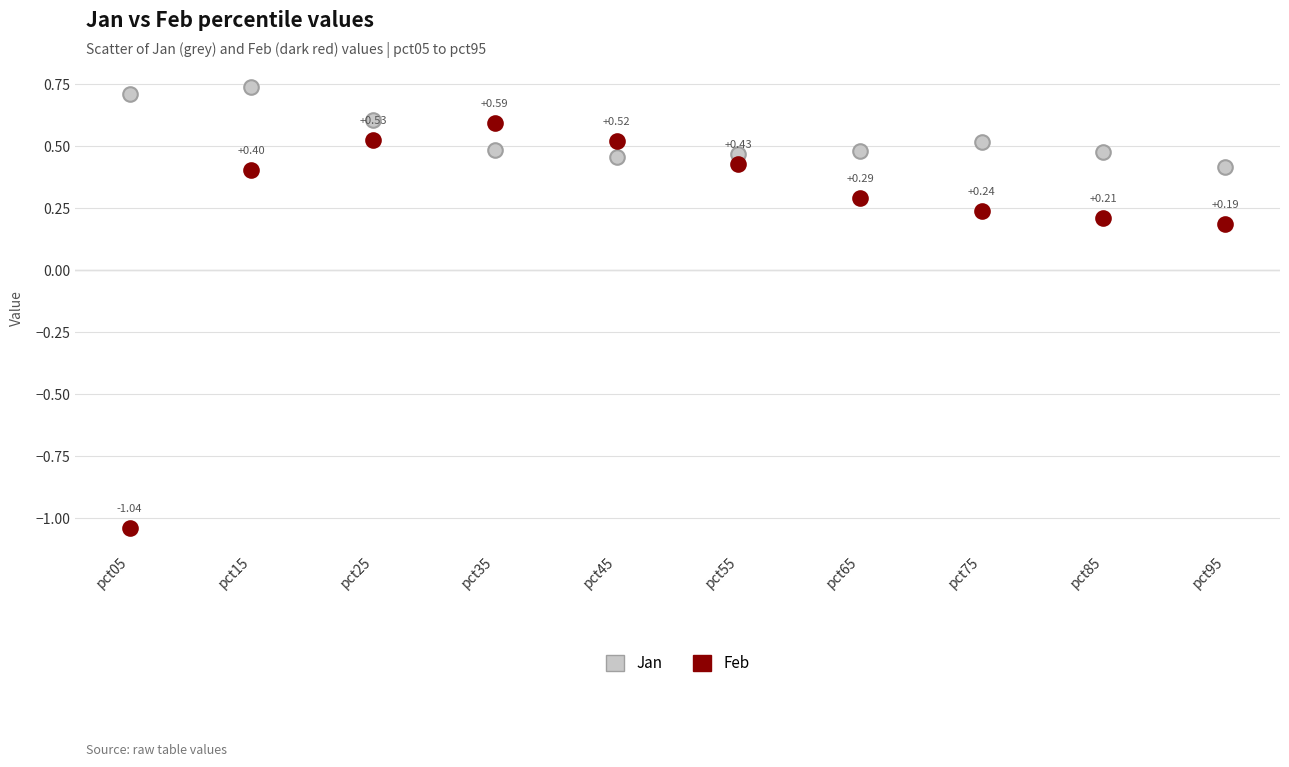

How many data points are displayed?

20